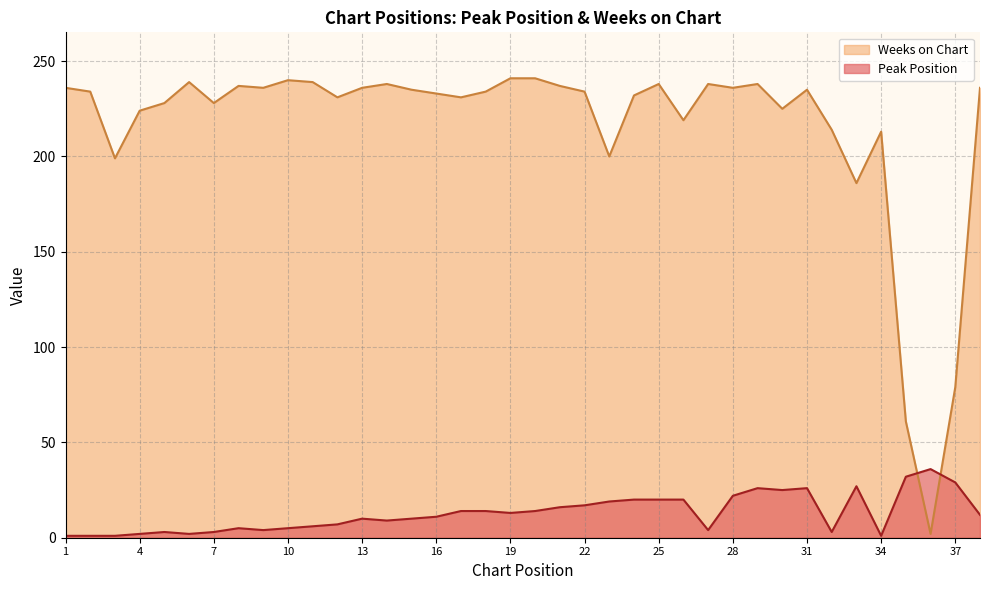

True or false: Peak Position and Weeks on Chart cross at least once.

True